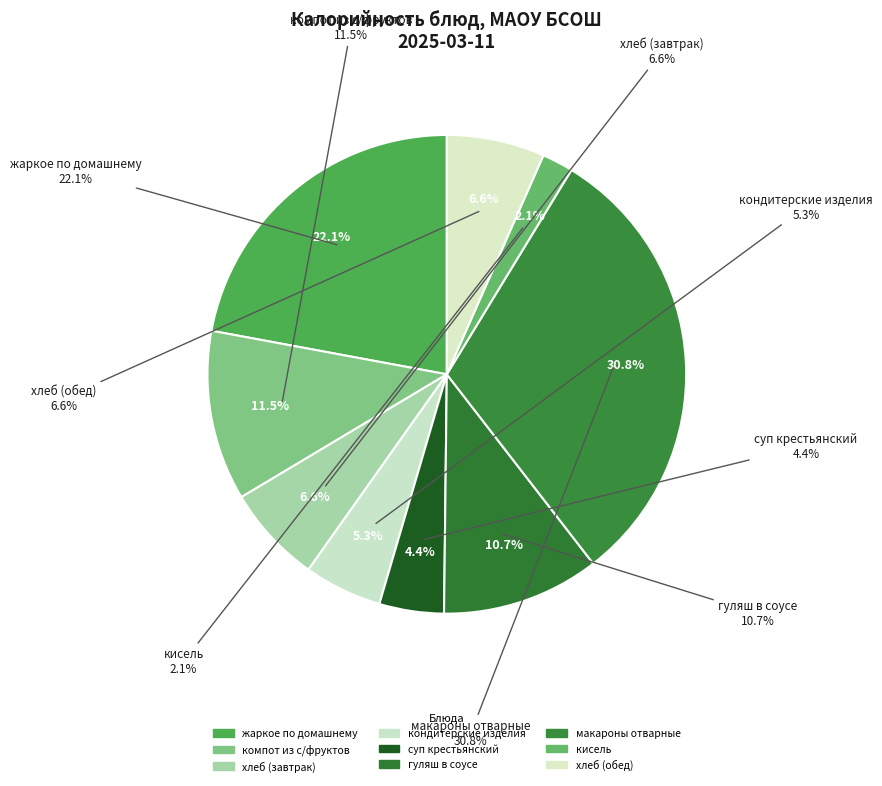

Rank the categories by value from lowest to highest.

кисель, суп крестьянский, кондитерские изделия, хлеб (завтрак), хлеб (обед), гуляш в соусе, компот из с/фруктов, жаркое по домашнему, макароны отварные